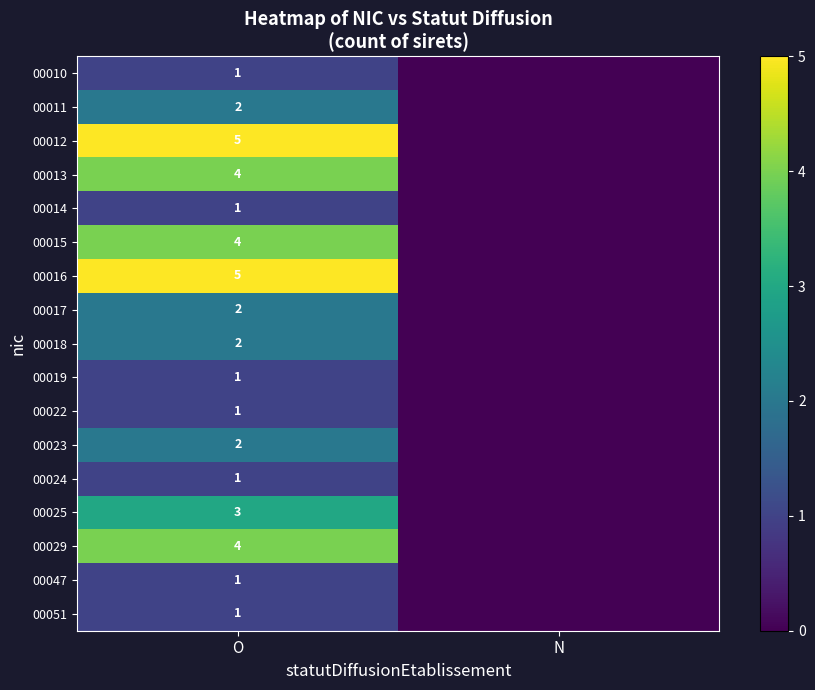

Is it true that 00011 equals 2 at O?

True